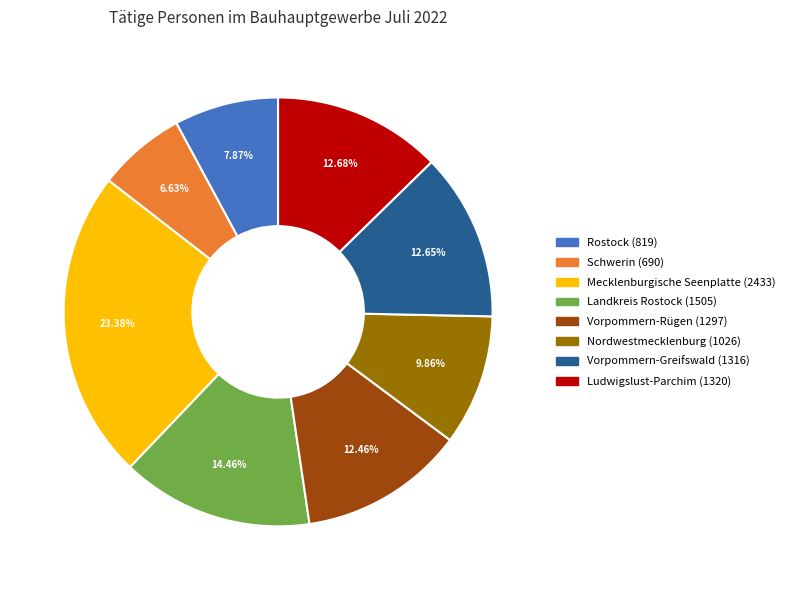

True or false: Rostock accounts for 8% of the total.

True